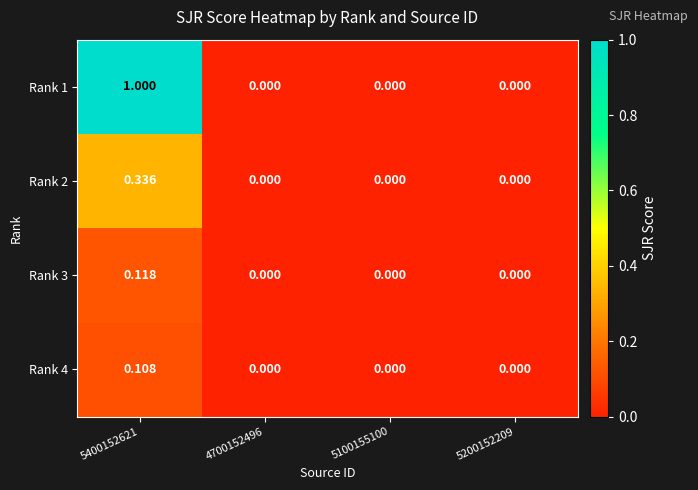

At which category is the sum across all series the highest?

5400152621